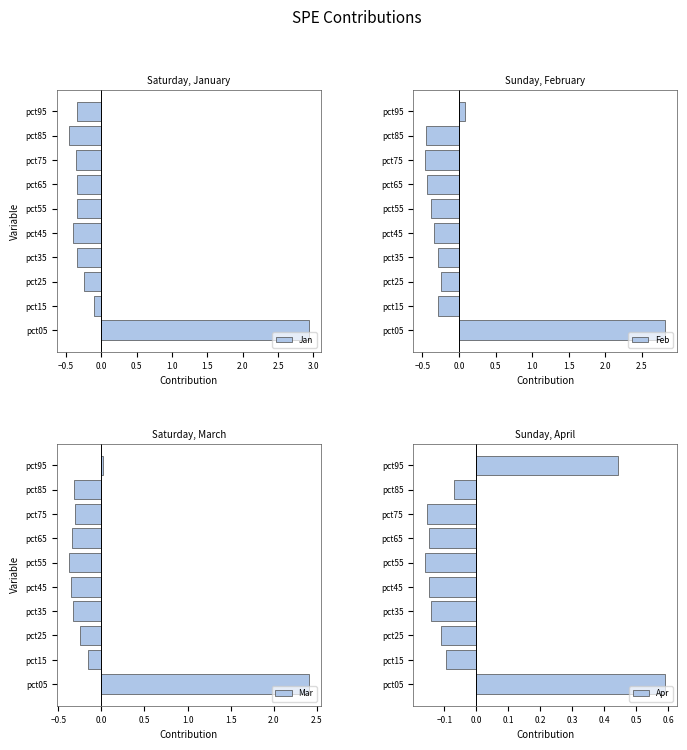

What is the difference between the maximum and minimum values in the Jan series?

3.4